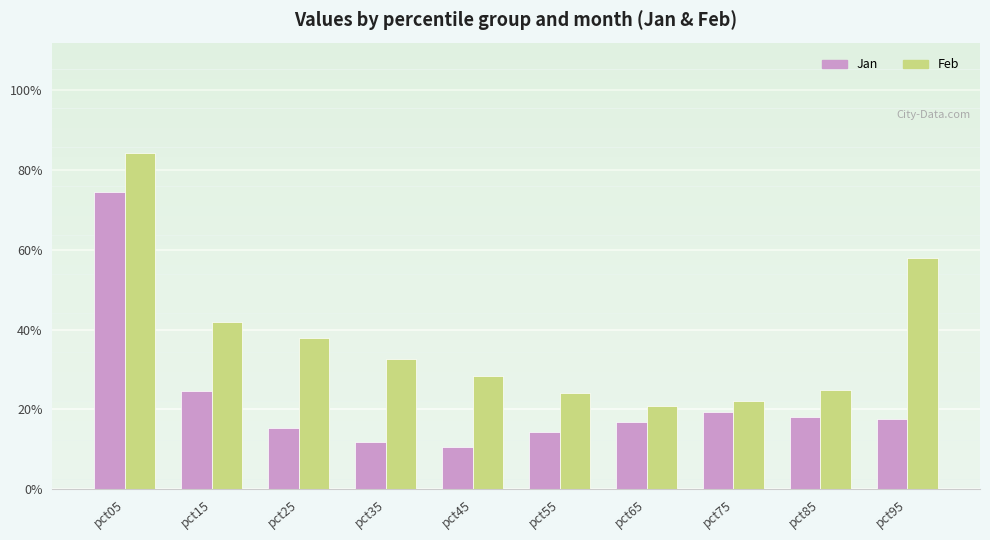

List the labels in order of Feb value, smallest first.

pct65, pct75, pct55, pct85, pct45, pct35, pct25, pct15, pct95, pct05